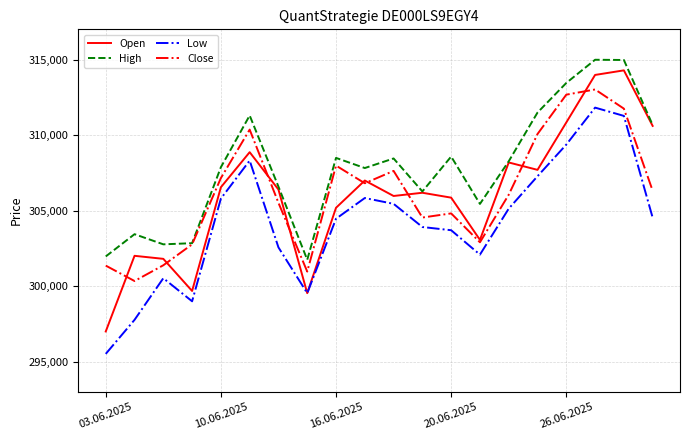

Which series has the largest total across all categories?

High